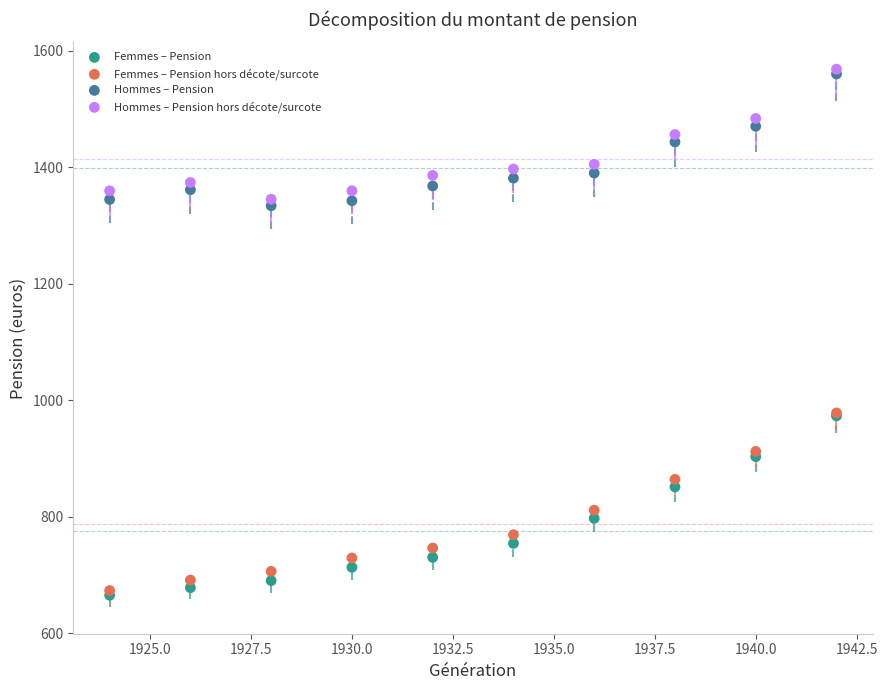

In the Femmes – Pension hors décote/surcote series, what Y value is closest to 825?

811.0